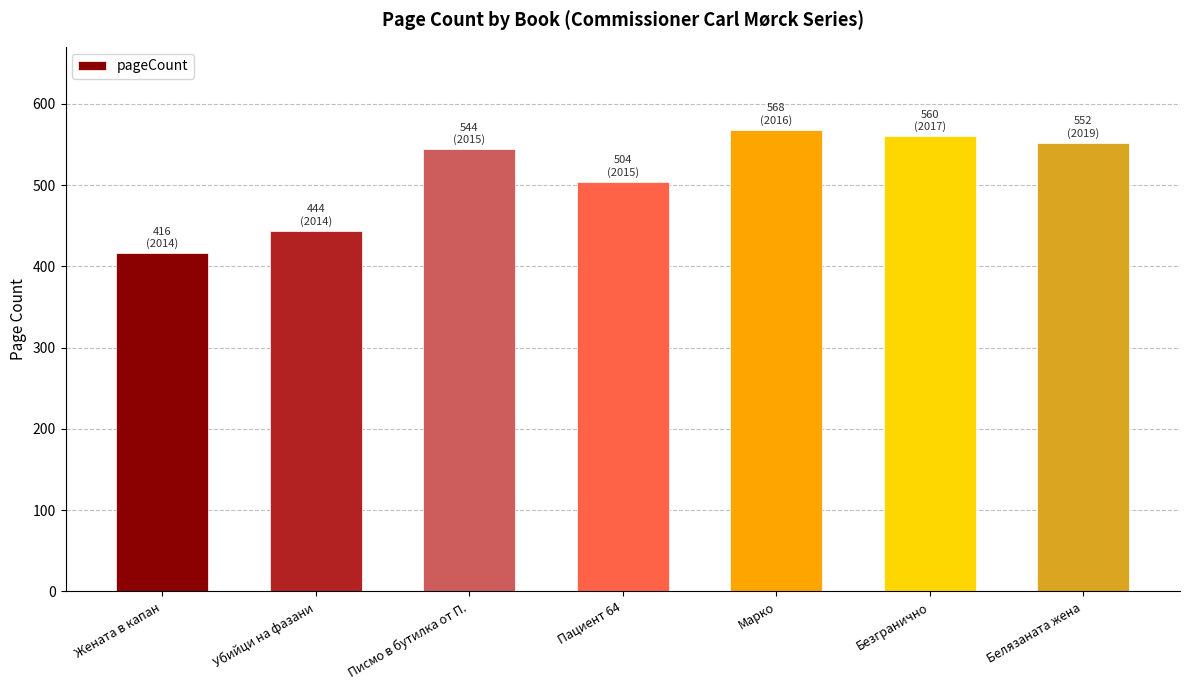

Reading left to right, list all the values displayed in this chart.

416	444	544	504	568	560	552